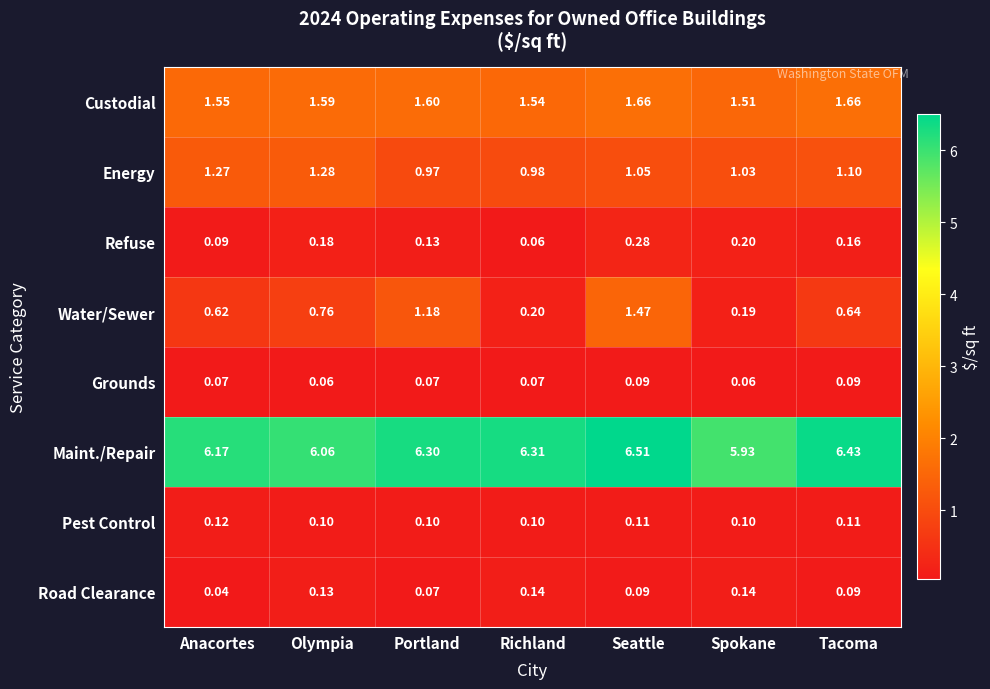

How many data points does each series have?

7